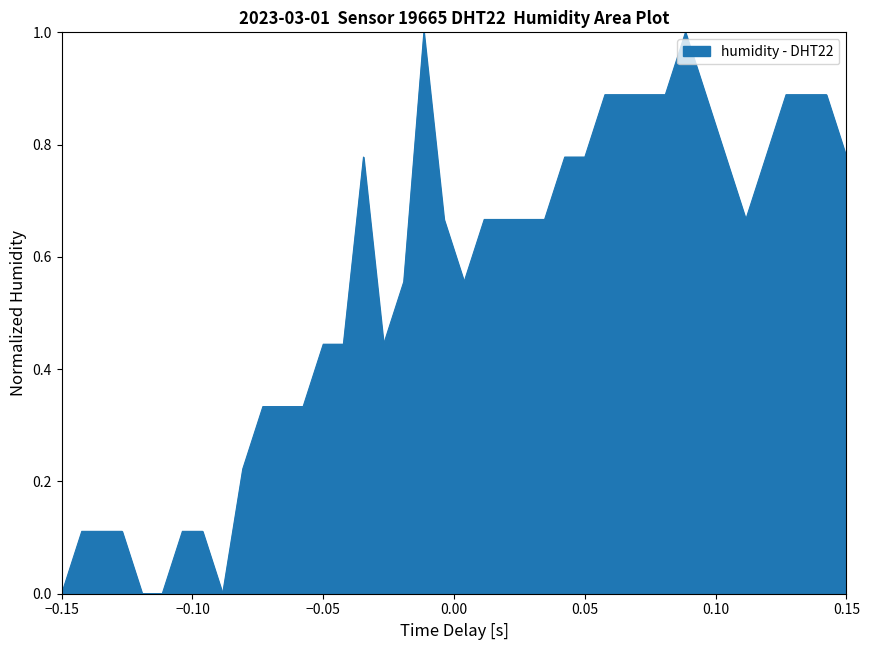

How many lines are shown in the chart?

1